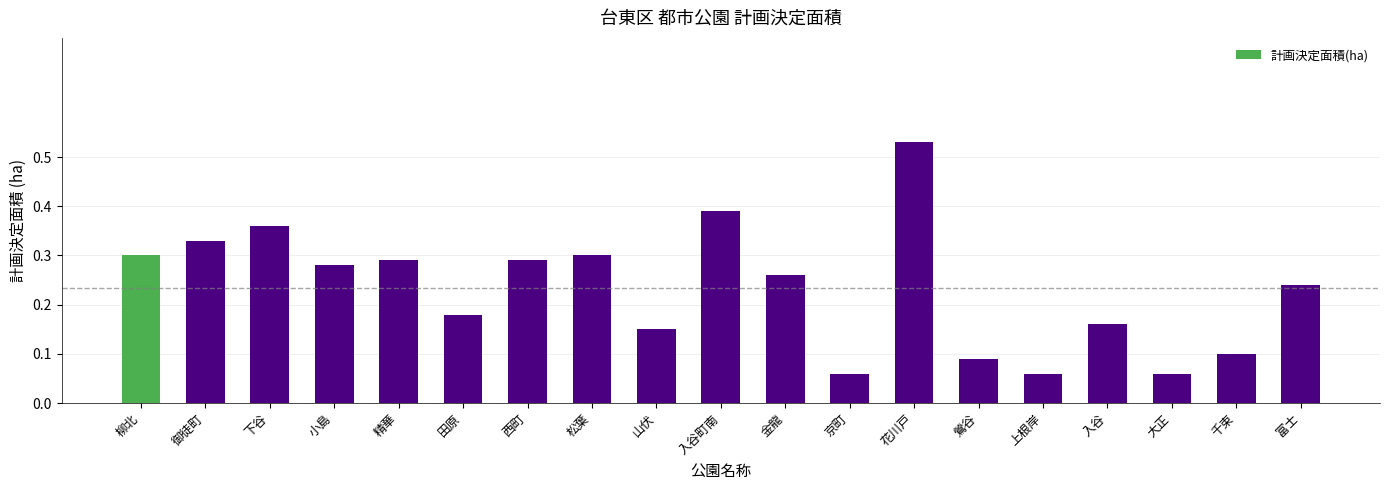

What is the label of the 6th bar from the left?

田原